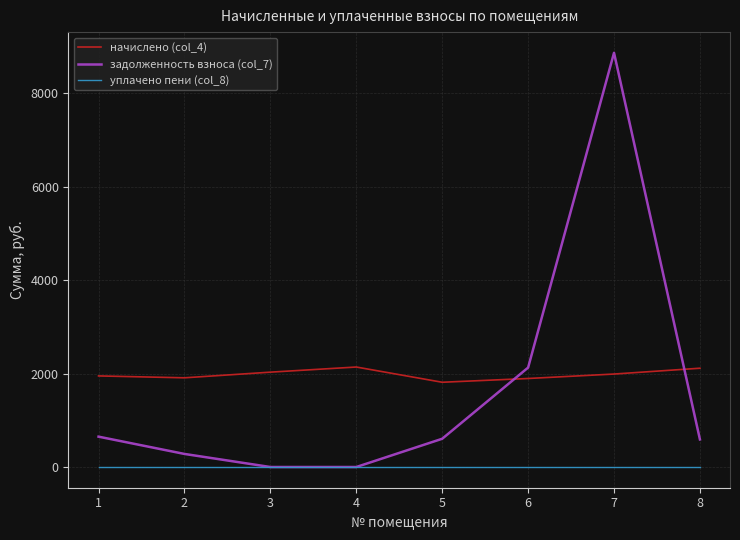

What is the maximum value shown in the chart?

8868.3